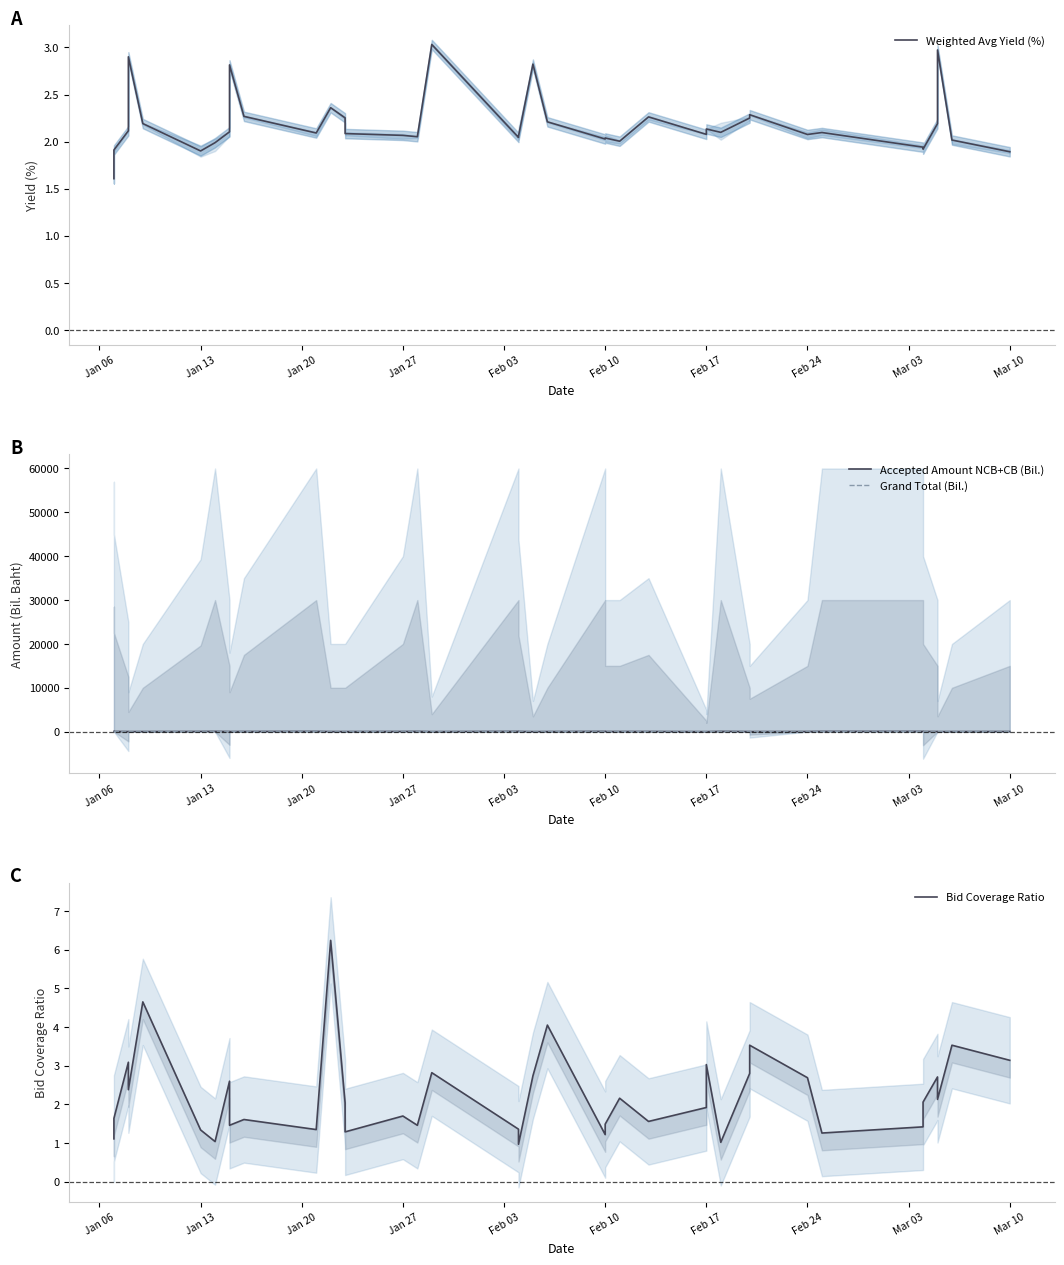

Which series has the widest spread of values?

Accepted Amount NCB+CB (Bil.)